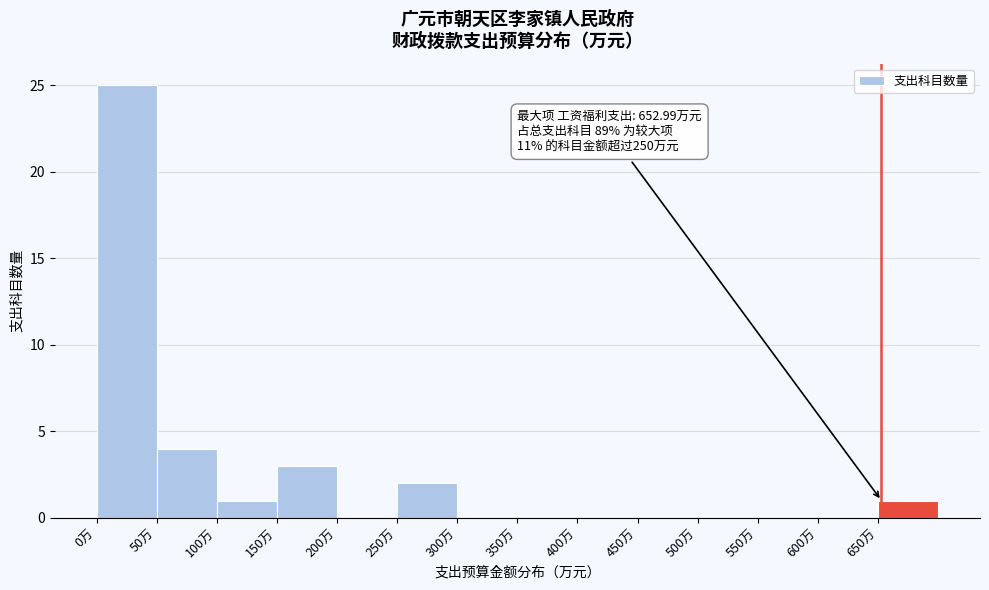

Which range on the x-axis has the tallest bar?

0 to 50